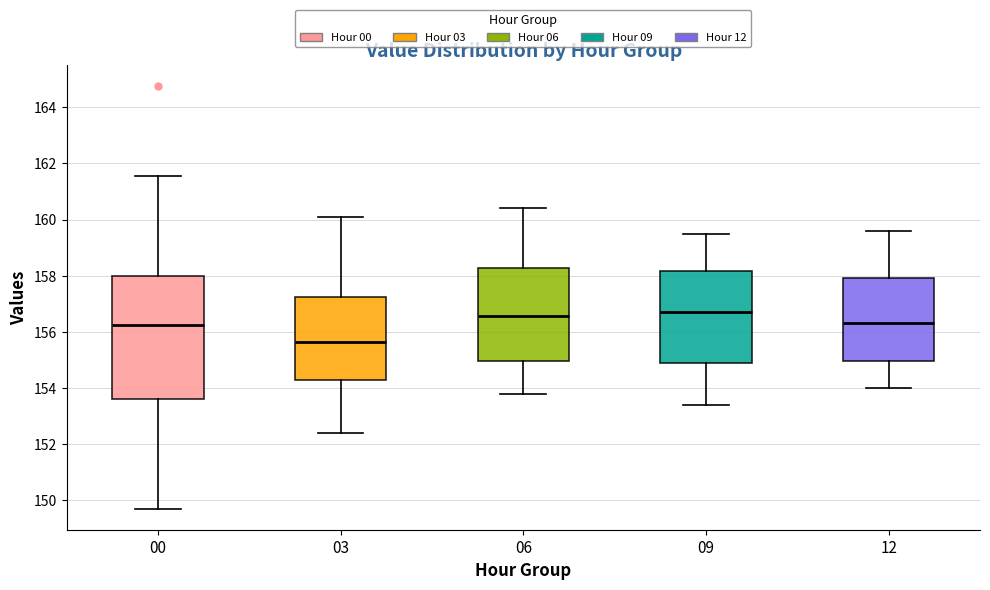

Which box's median line is the lowest?

03